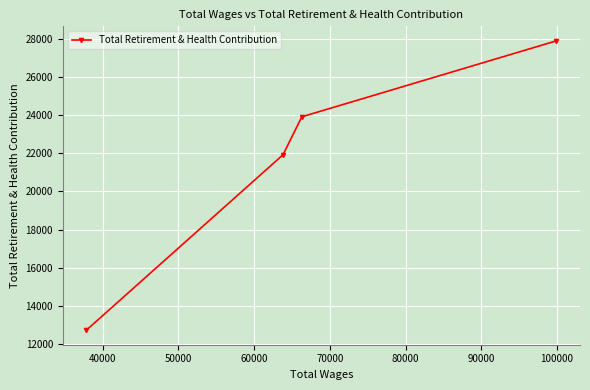

What is the average value?

21622